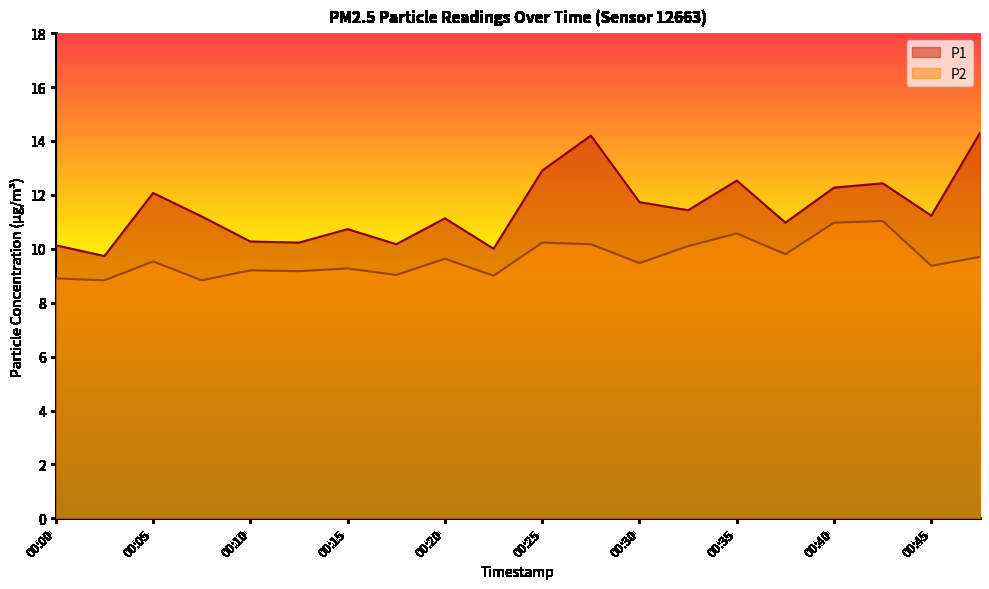

List the series in order of their peak value, highest first.

P1, P2